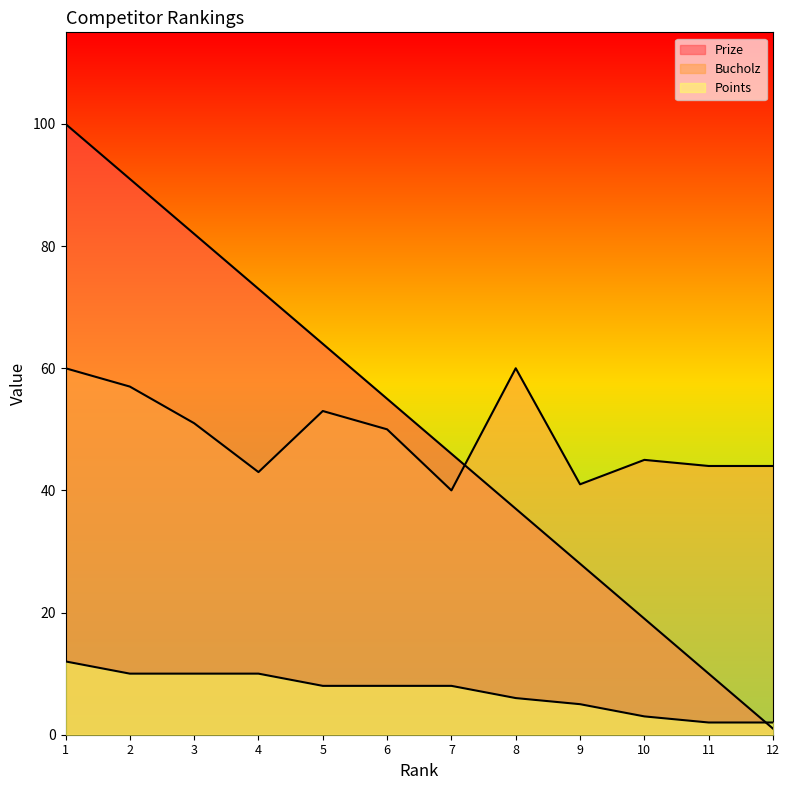

How many data points in Prize are above 55?

5